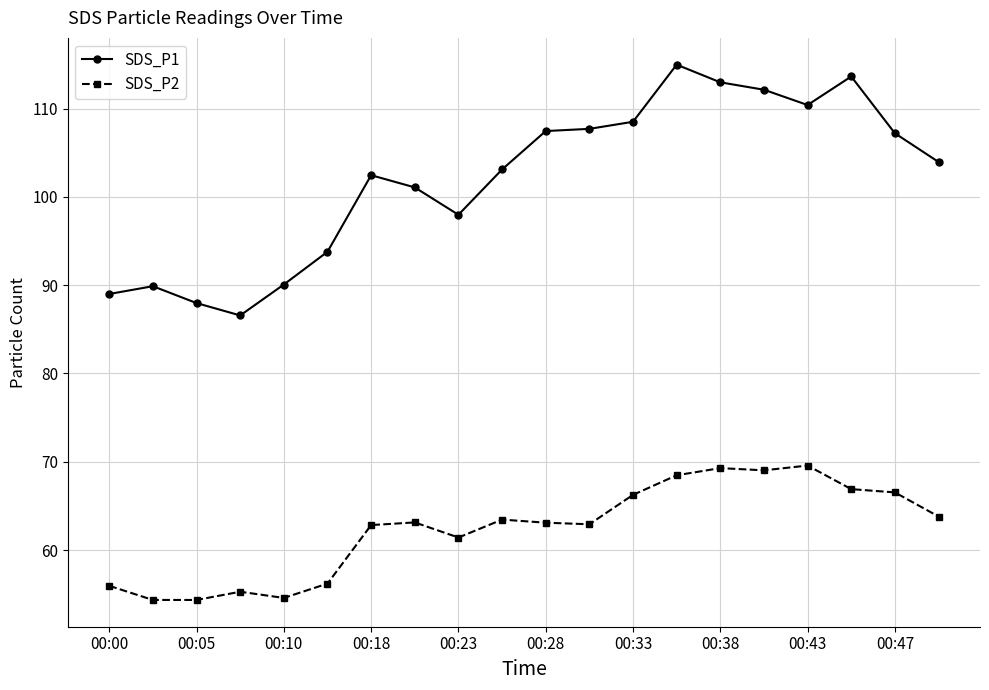

What is the value of the SDS_P1 point at the 18th from the left?

113.6